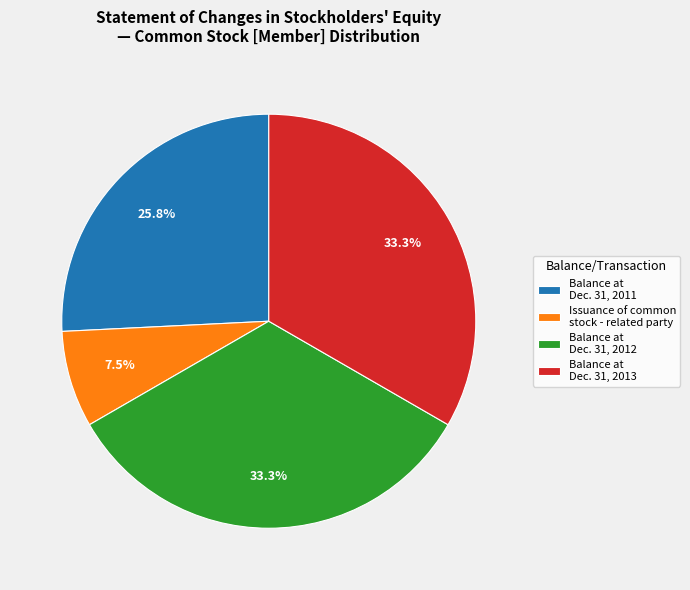

Between Issuance of common stock - related party and Balance at Dec. 31, 2013, which is larger?

Balance at Dec. 31, 2013